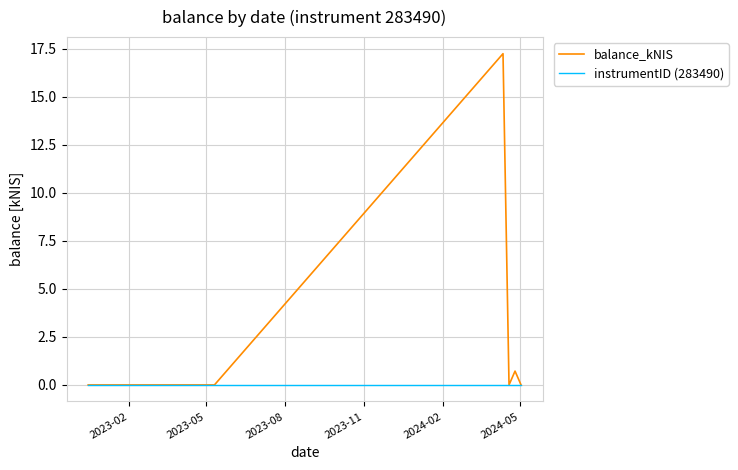

Rank the series by their average value, from highest to lowest.

balance_kNIS, instrumentID (283490)